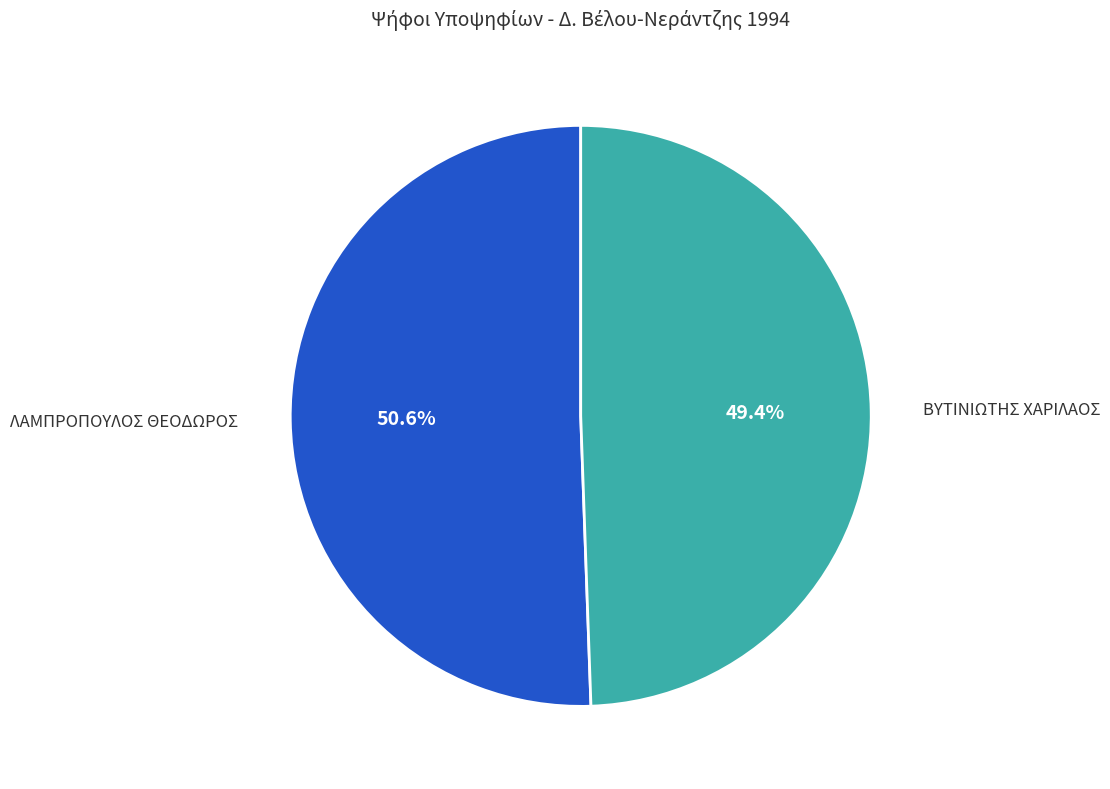

Which category accounts for the majority?

ΛΑΜΠΡΟΠΟΥΛΟΣ ΘΕΟΔΩΡΟΣ